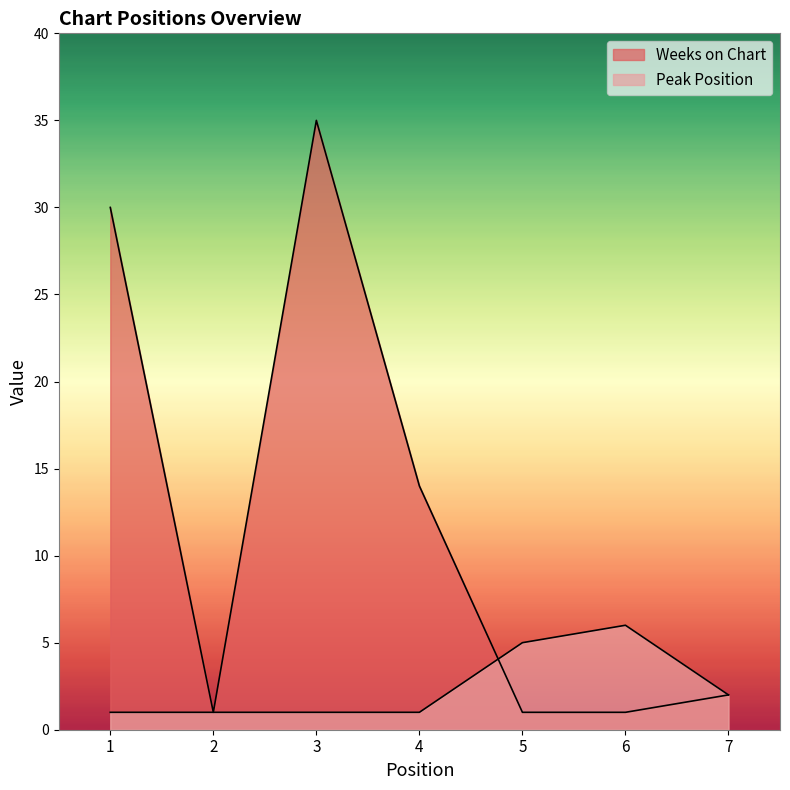

What is the maximum value shown in the chart?

35